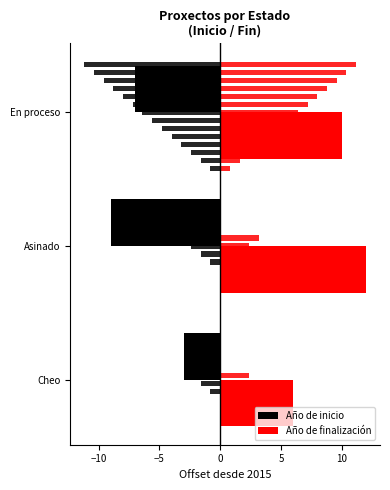

What is the average value of the Año de inicio series?

-6